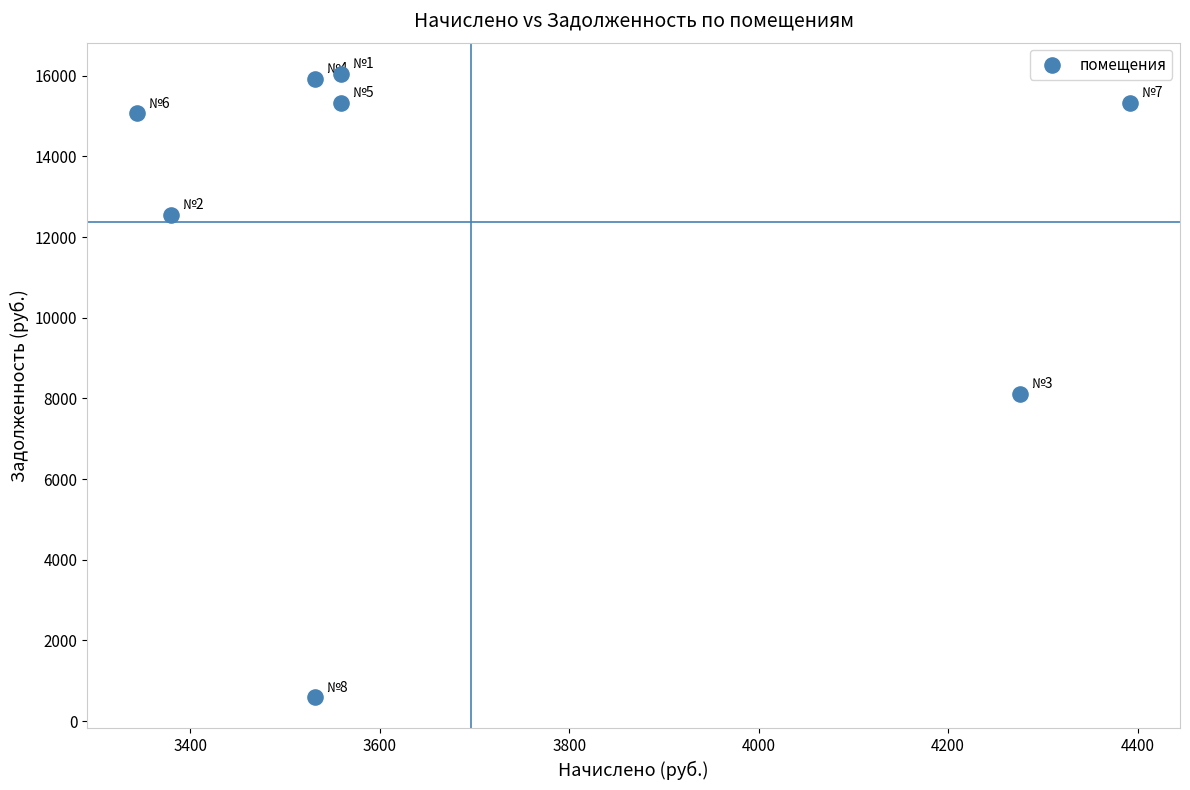

What is the range of Y values (max minus min)?

15459.8